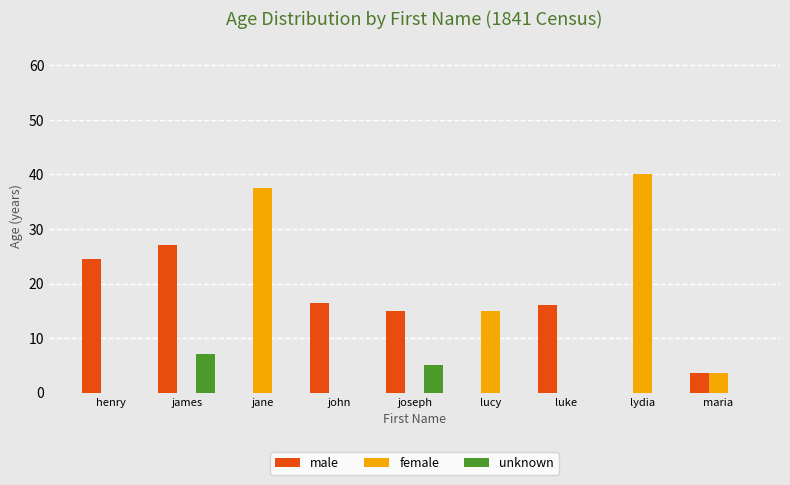

At which category does the chart reach its peak across all series?

lydia